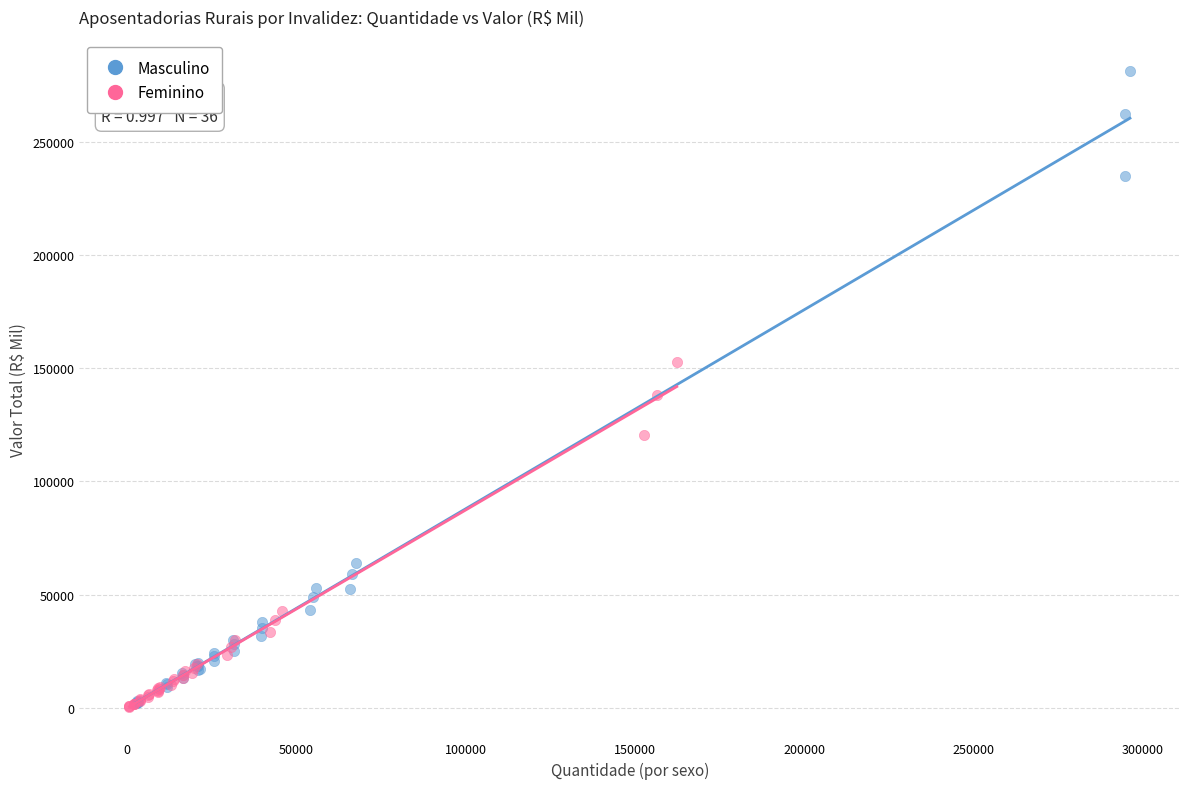

Which series has the widest spread of Y values?

Masculino